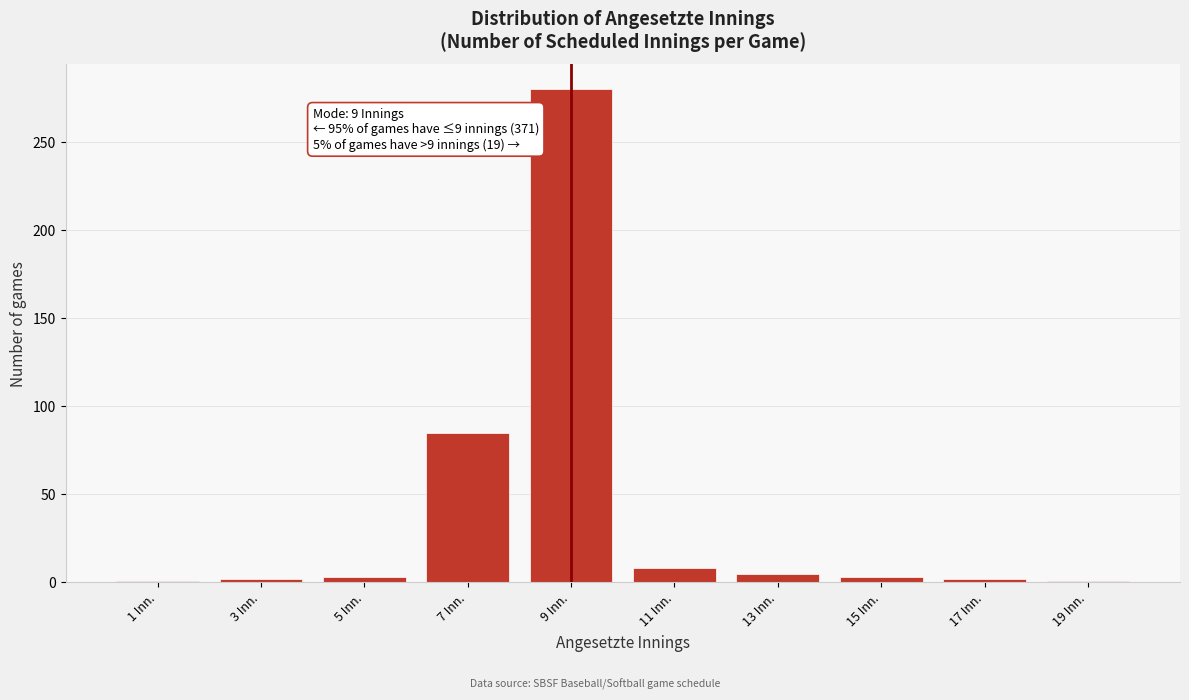

Where is the data nearest to the value 140?

7 Inn.